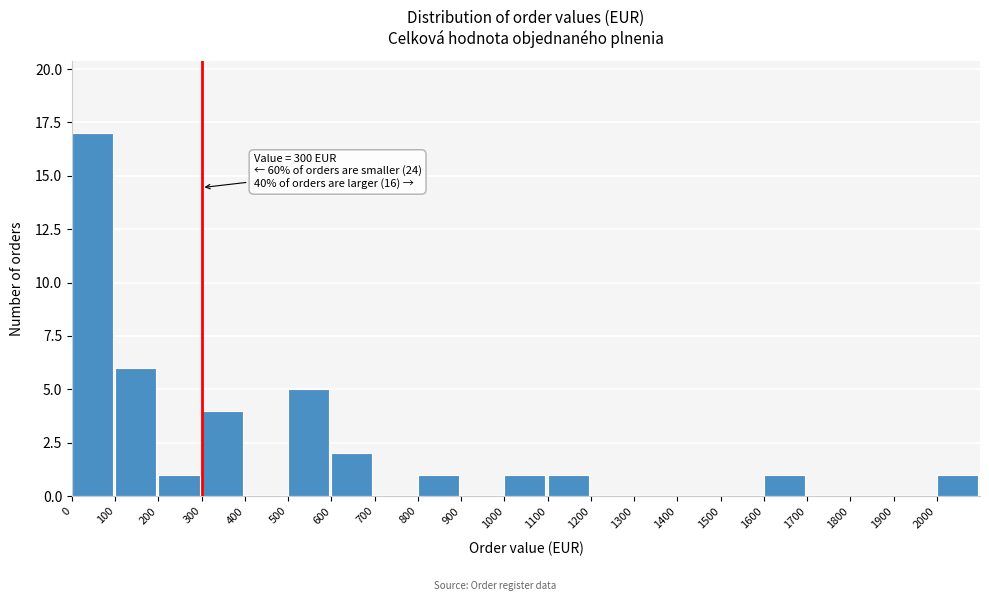

Which range on the x-axis has the tallest bar?

0 to 100